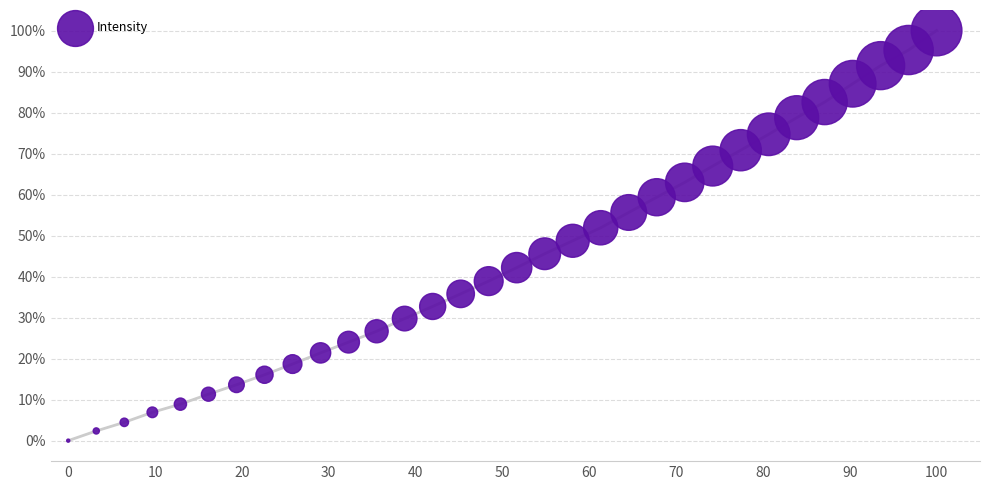

What is the range of Y values (max minus min)?

100.0